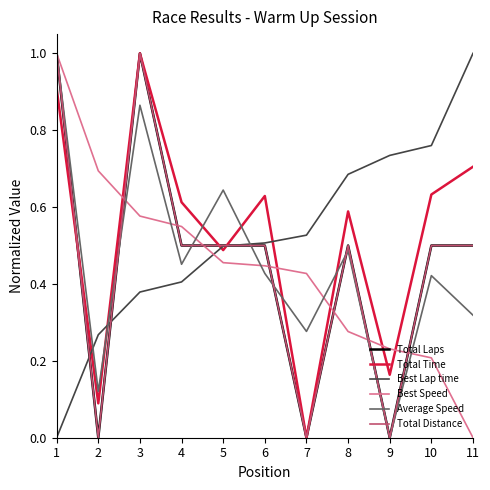

How many times do Total Laps and Total Time cross each other?

3